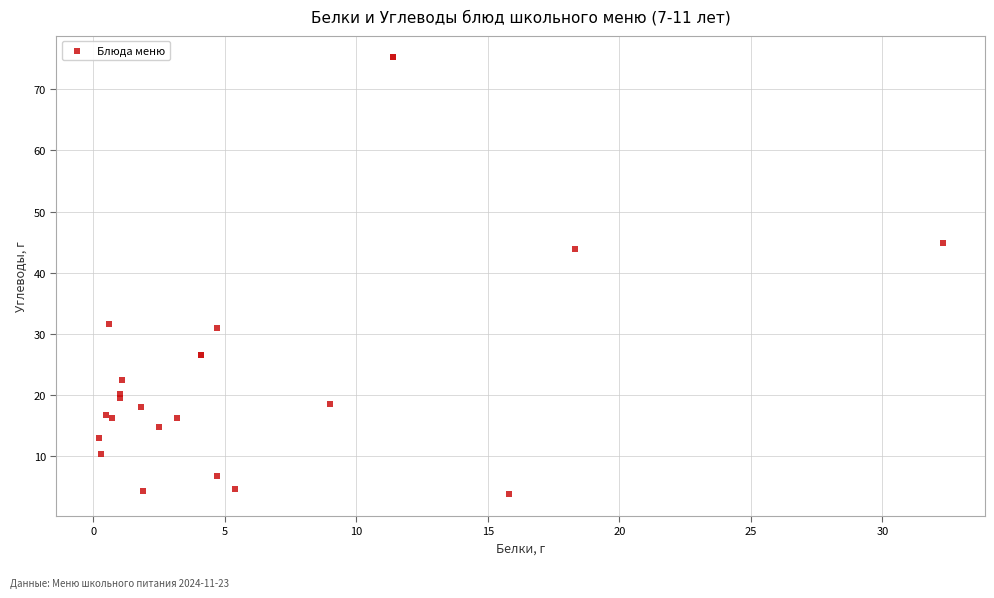

What Y value in the scatter plot is closest to 39?

43.9